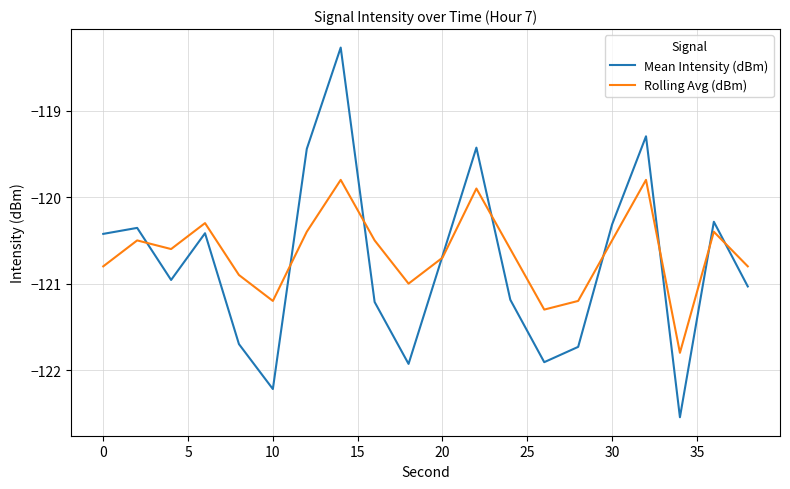

What is the maximum value shown in the chart?

-118.3